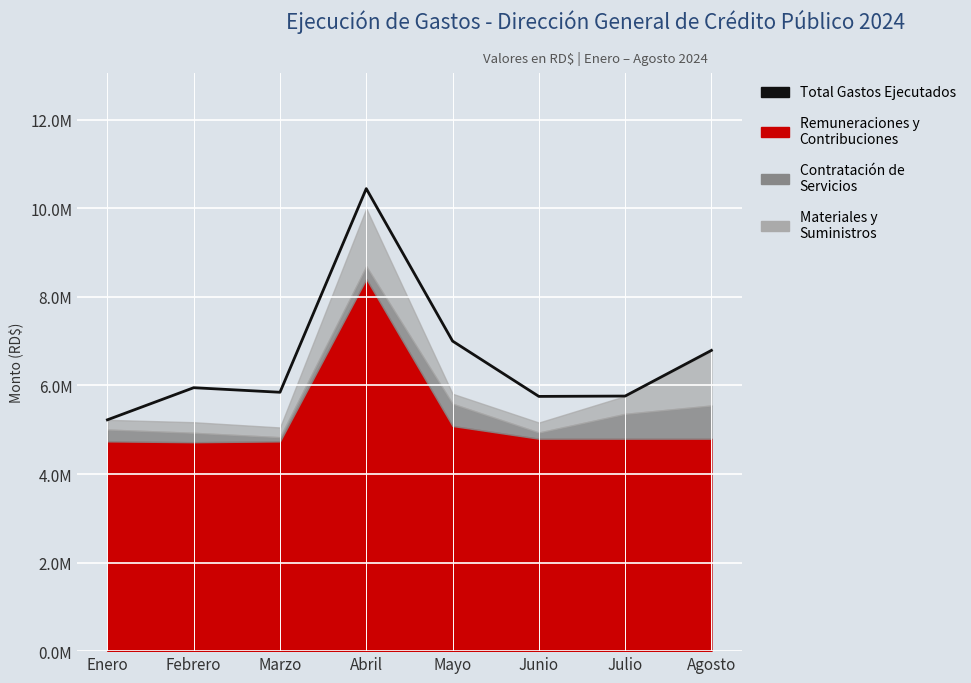

How many points are higher than both their immediate neighbors (excluding endpoints)?

2